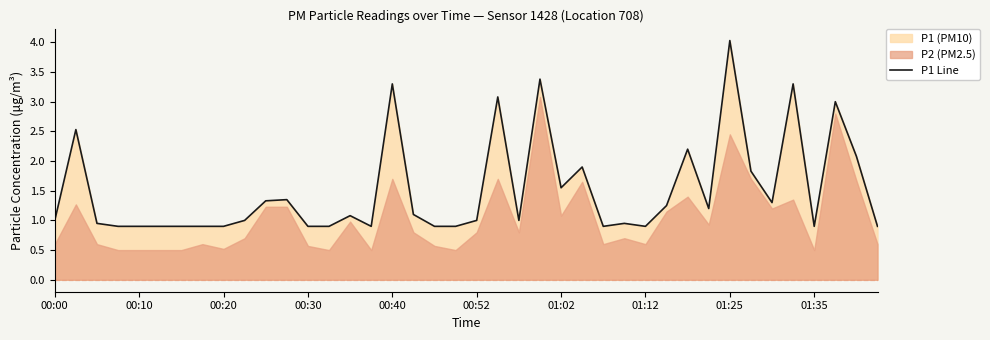

What is the highest value of the P1 Line series?

4.0